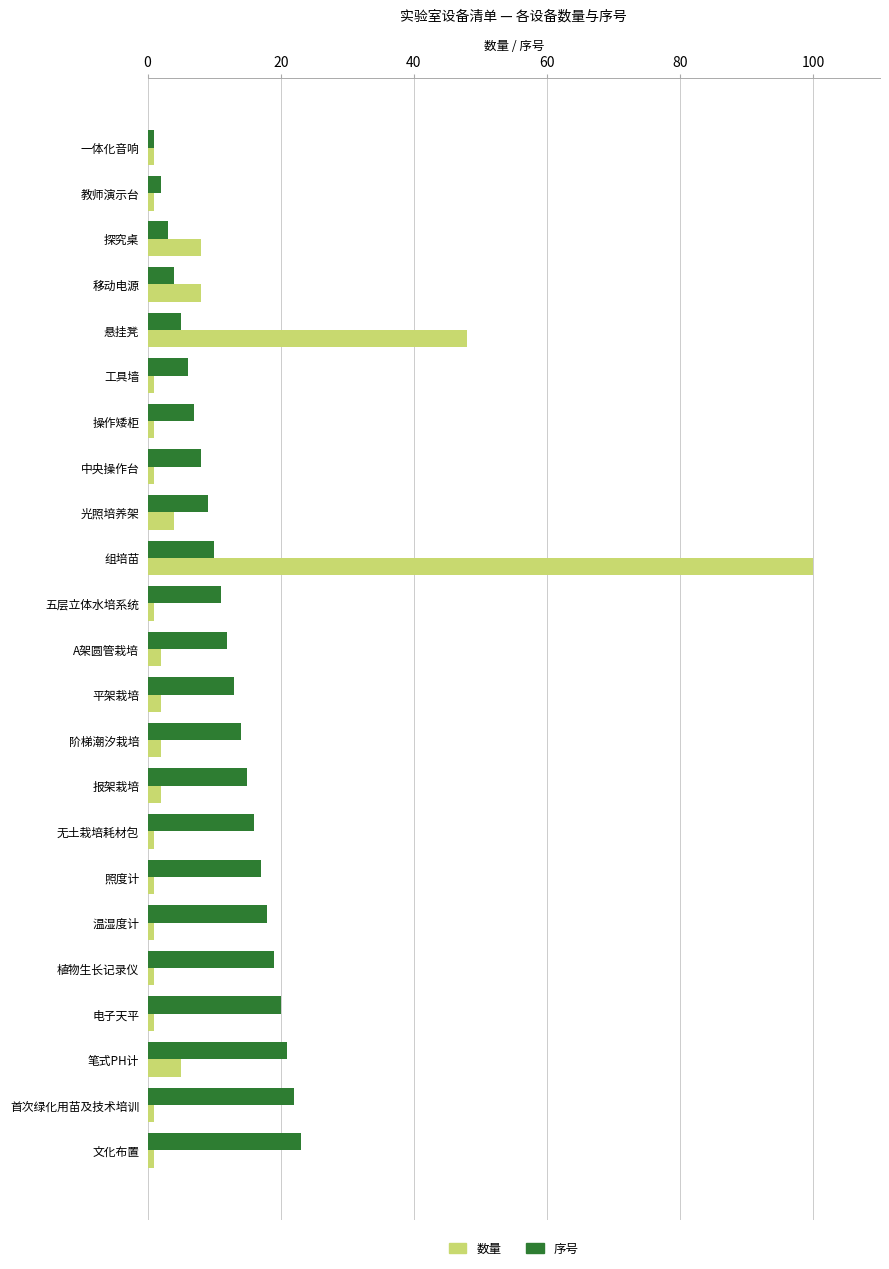

What is the maximum value shown in the chart?

100